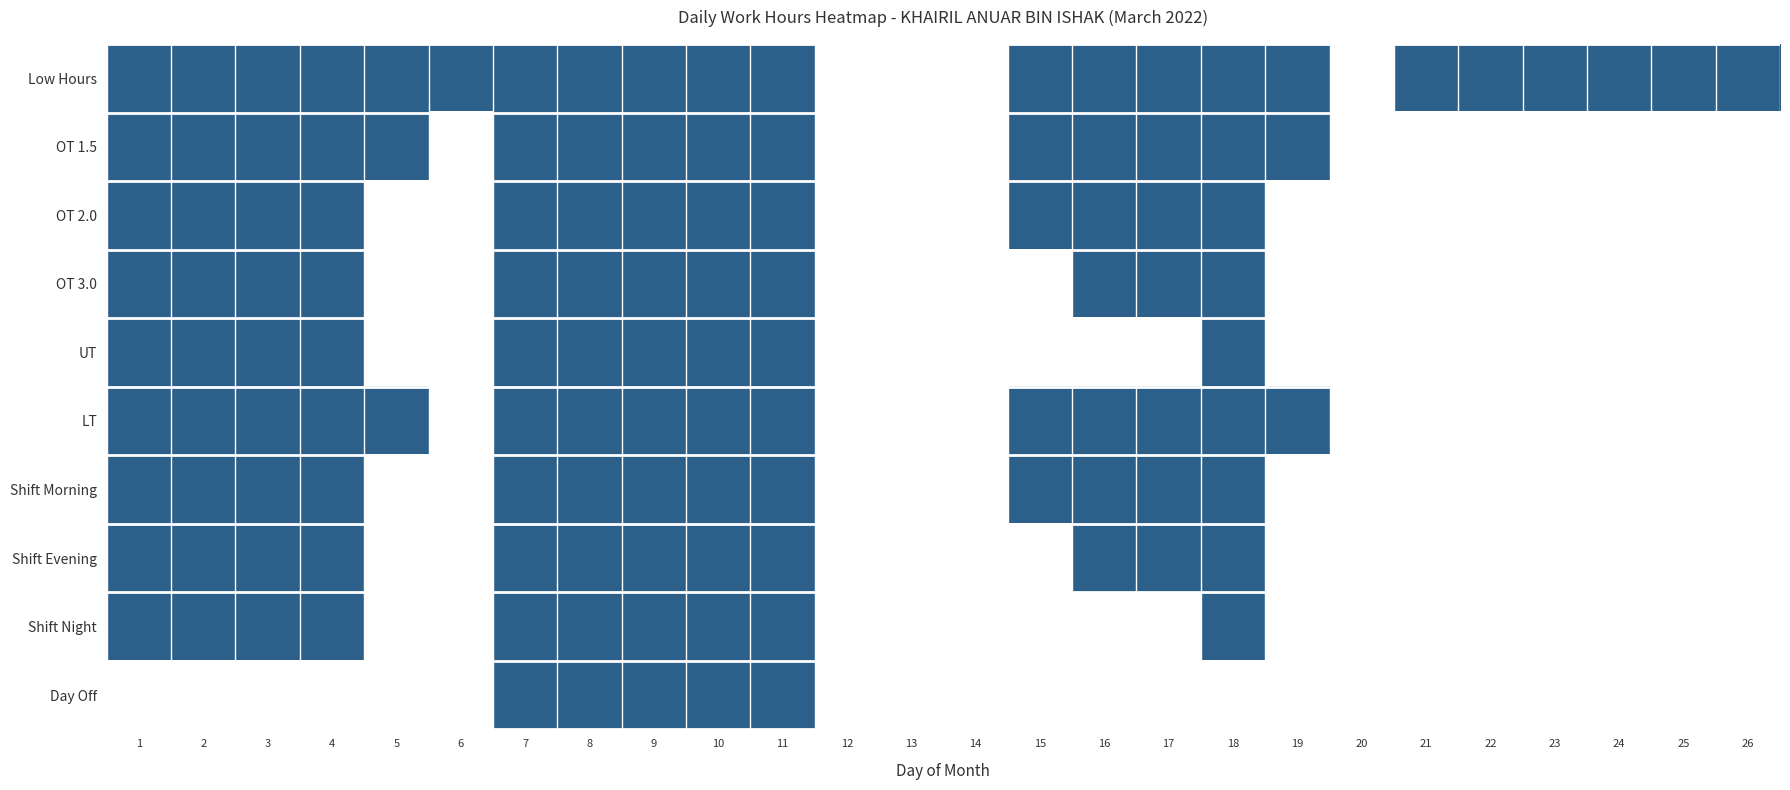

How many series are shown in this chart?

10